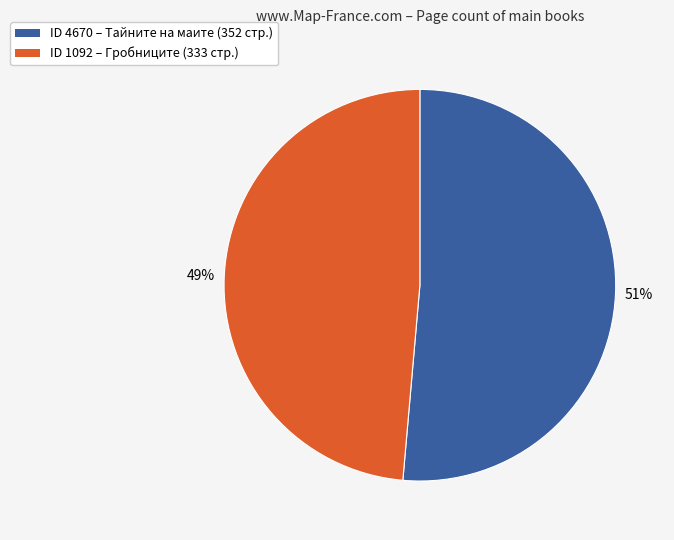

To the nearest percent, what is the average slice percentage?

50%